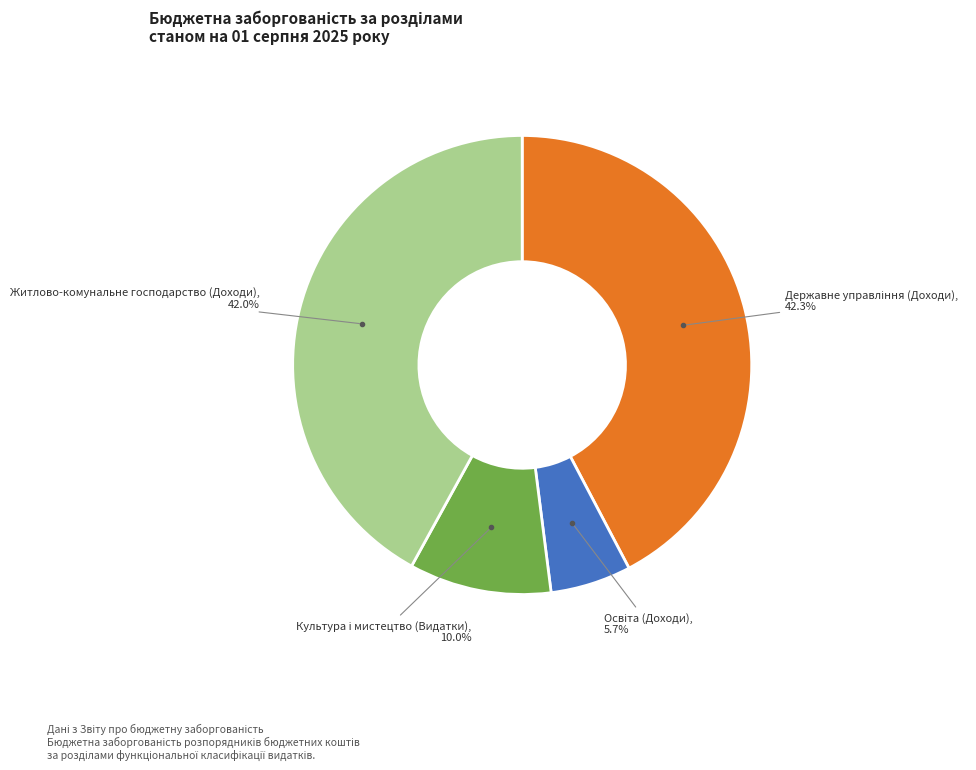

Is there a majority slice in this chart?

No